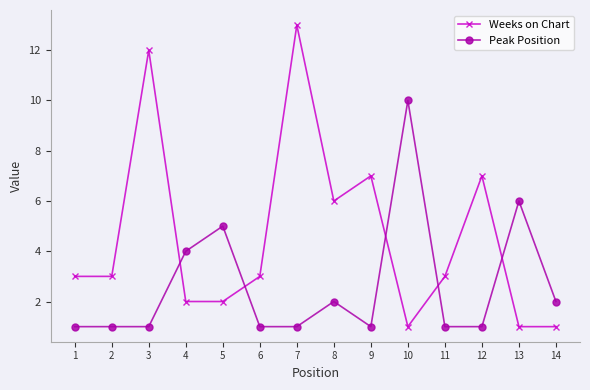

At how many categories does at least one series exceed 11?

2